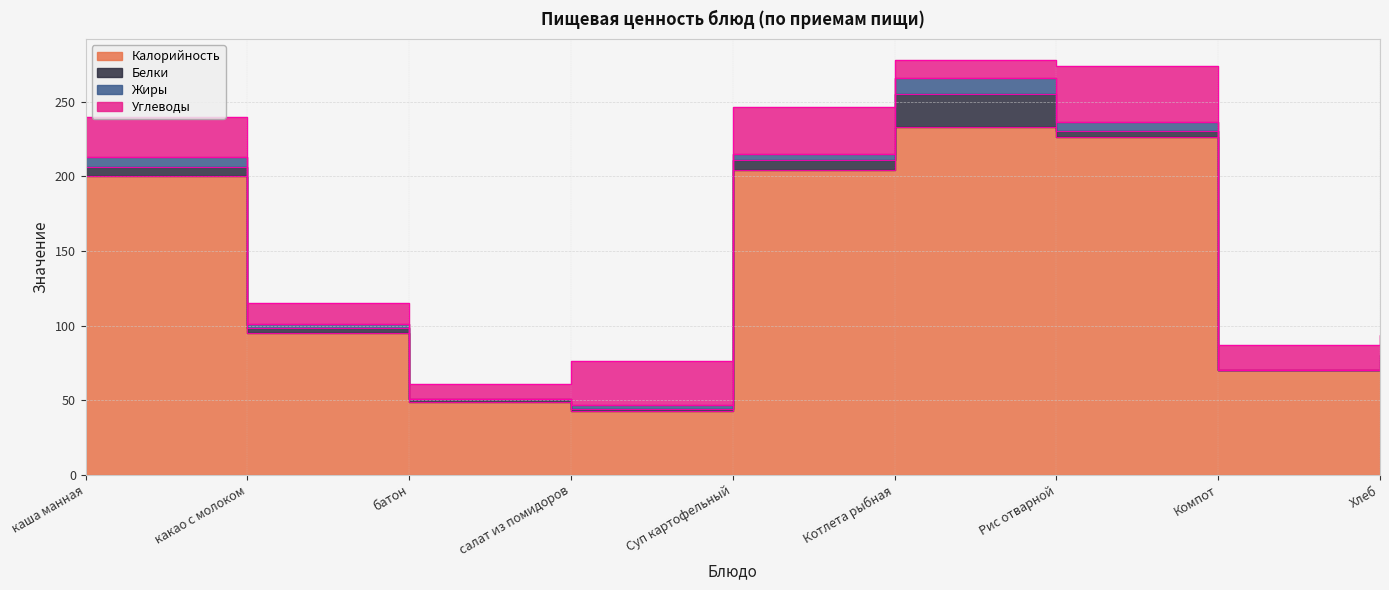

List the series in order of their peak value, highest first.

Калорийность, Углеводы, Белки, Жиры